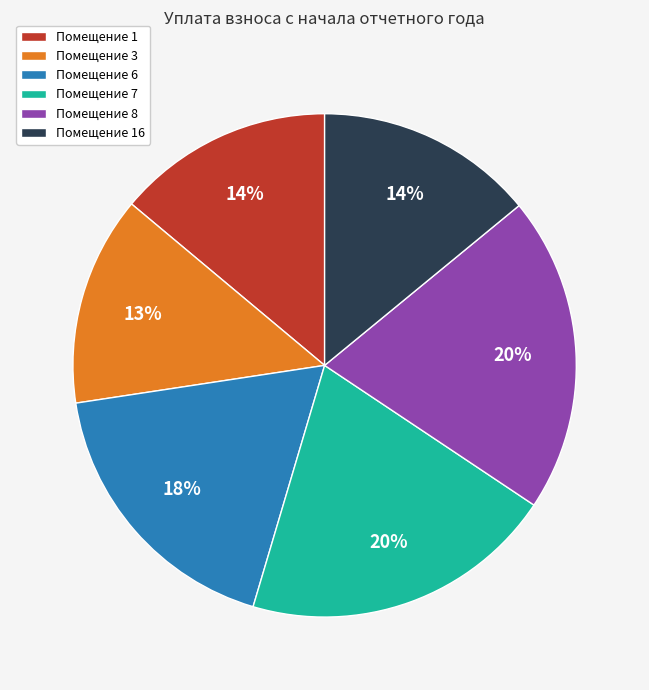

Approximately how many times larger is the value at Помещение 8 compared to Помещение 16?

1.4